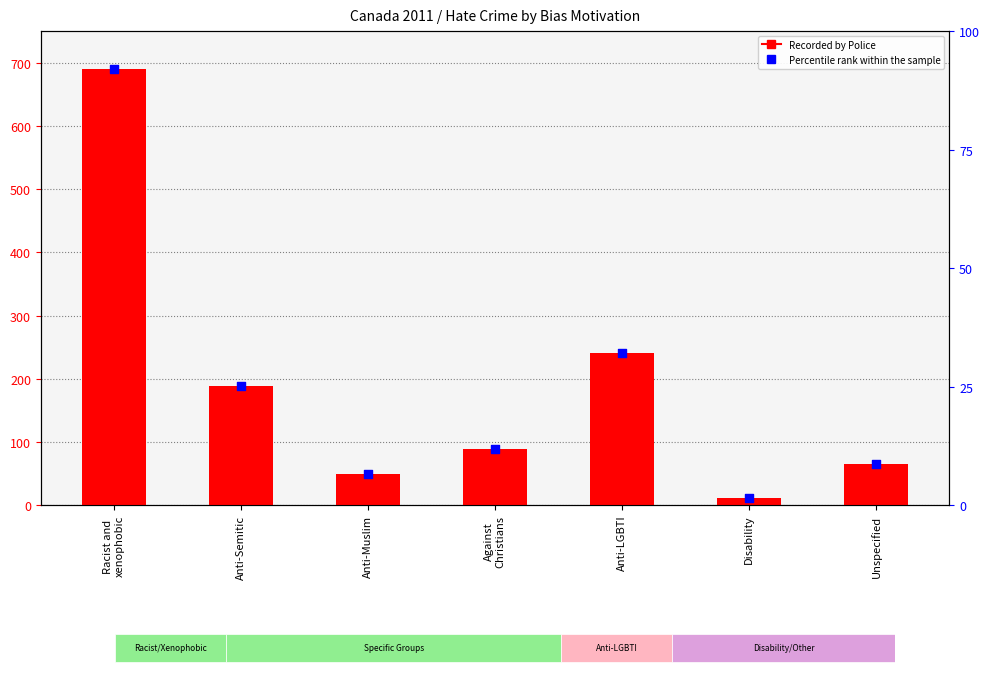

Which series contains the highest Y value?

Recorded by Police